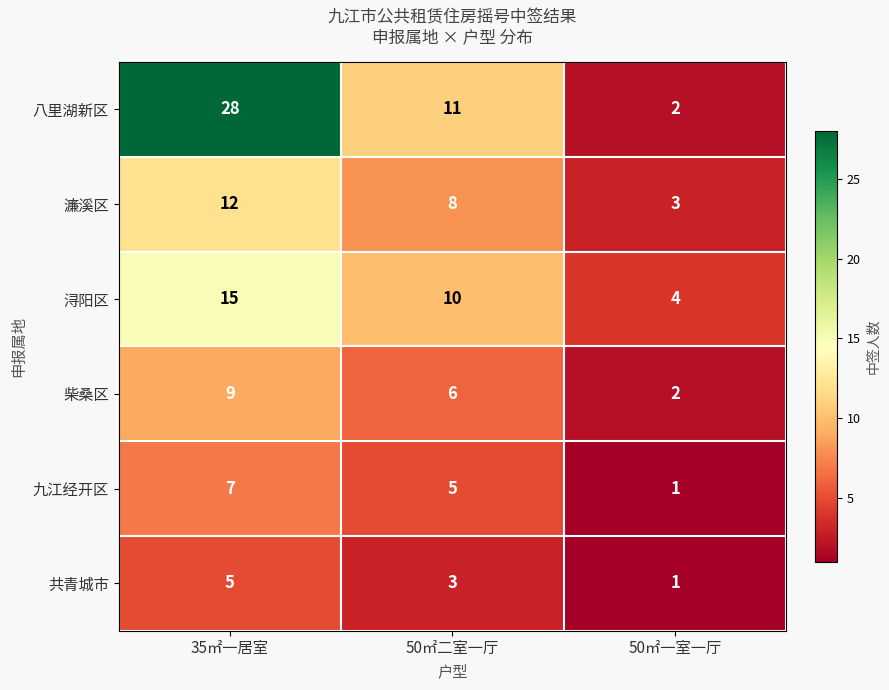

At which label does 濂溪区 reach its minimum?

50㎡一室一厅